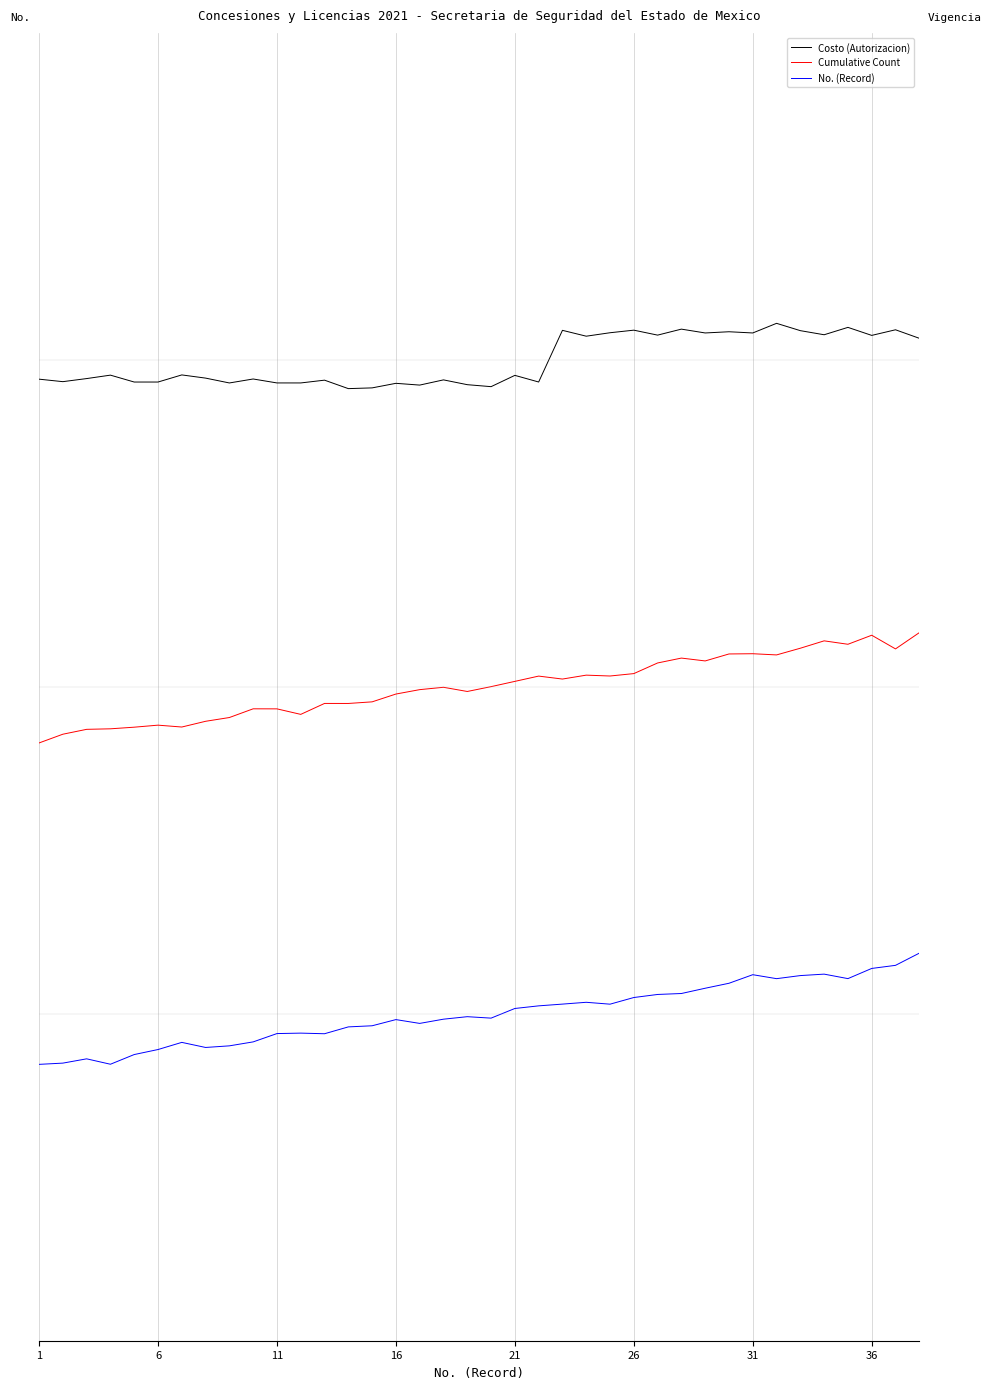

Which series has the widest spread of values?

No. (Record)